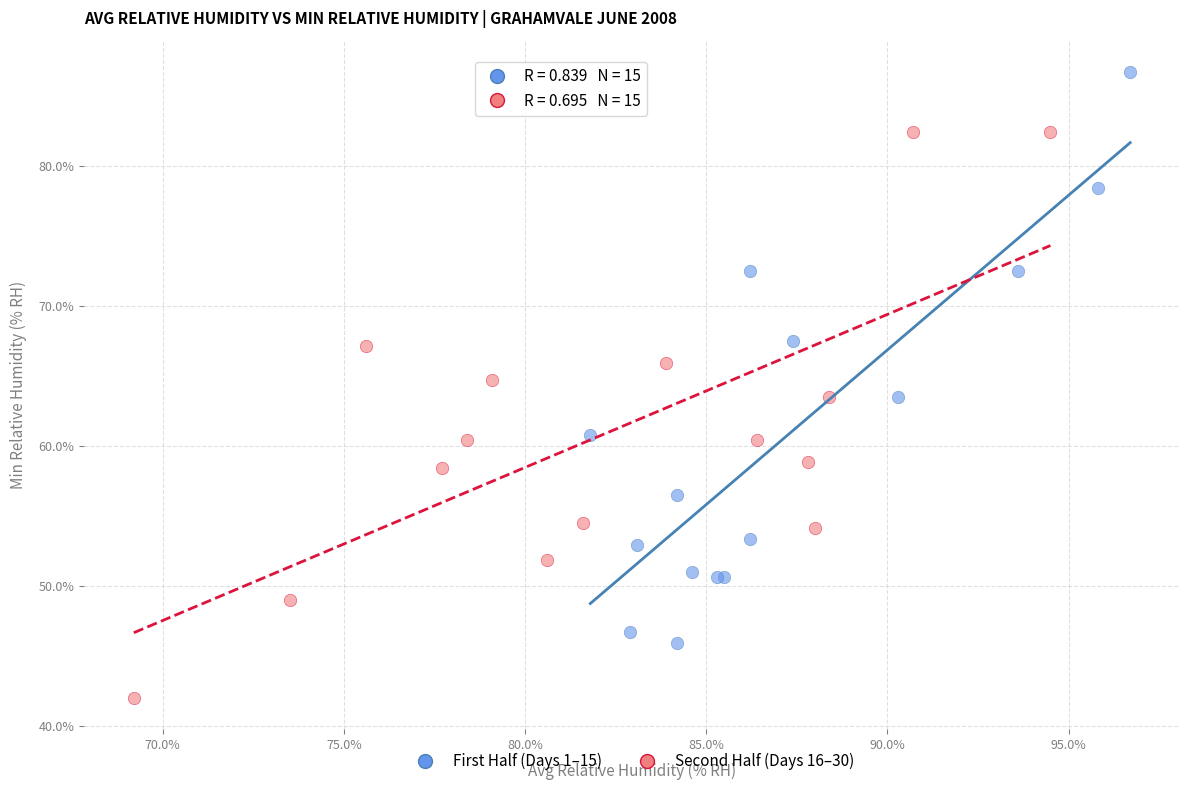

Which series reaches the maximum Y coordinate?

First Half (Days 1–15)